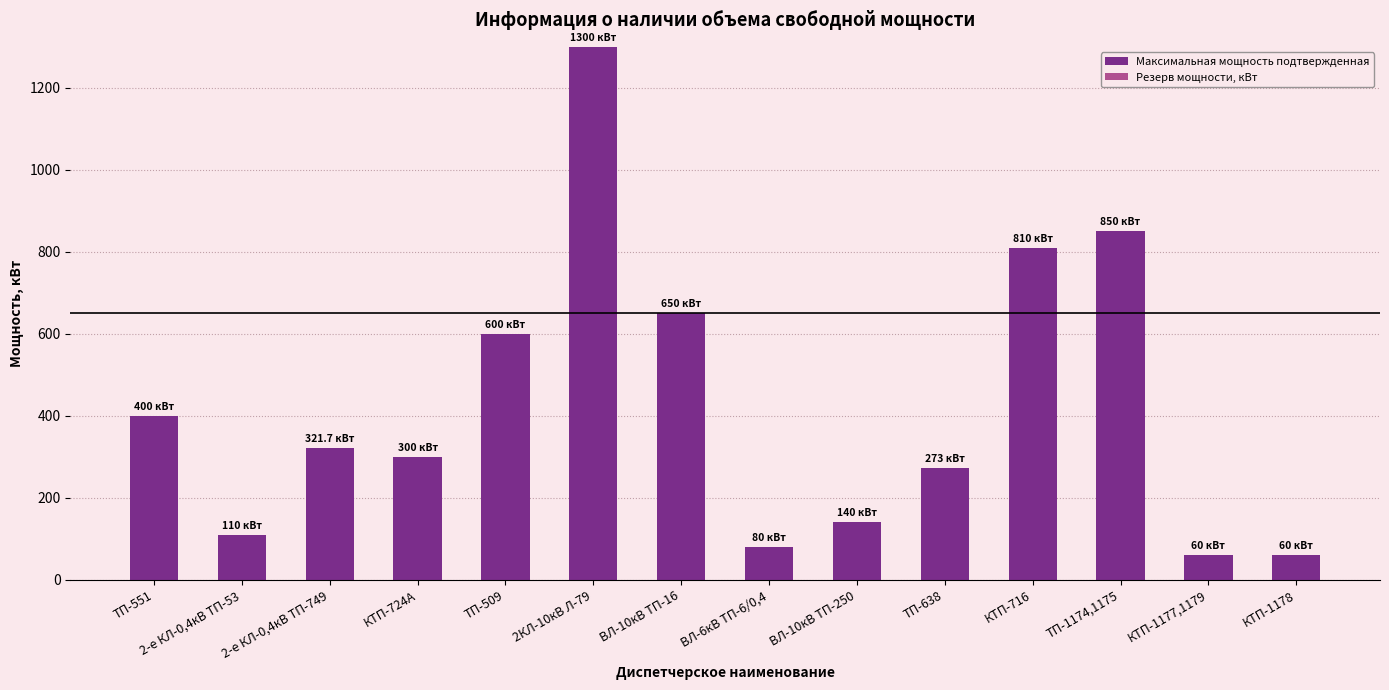

What is the change in value from ТП-551 to ТП-509?

+200.0